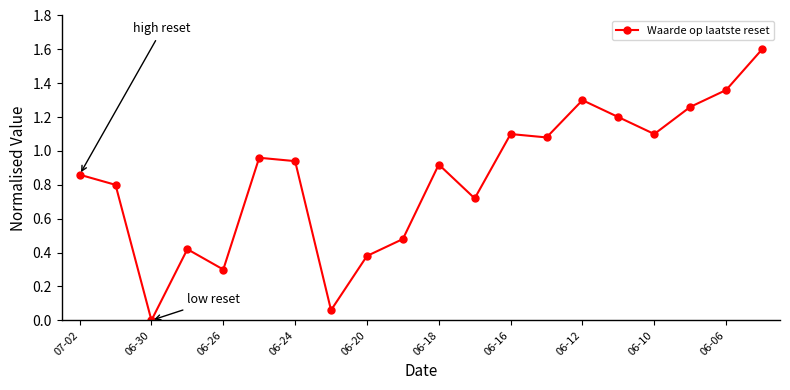

What is the greatest value displayed?

1.6